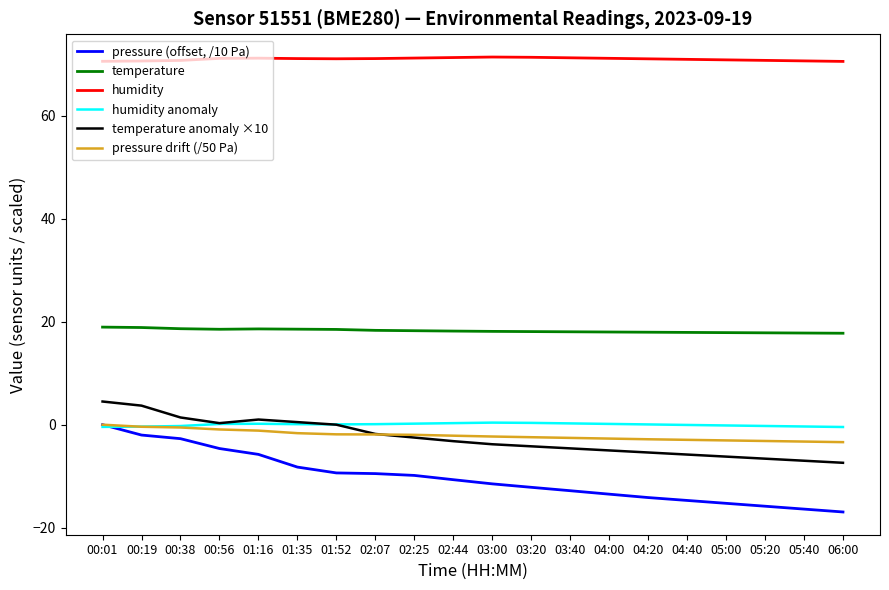

Is the value of humidity at 04:40 greater than the value of temperature at 03:00?

Yes